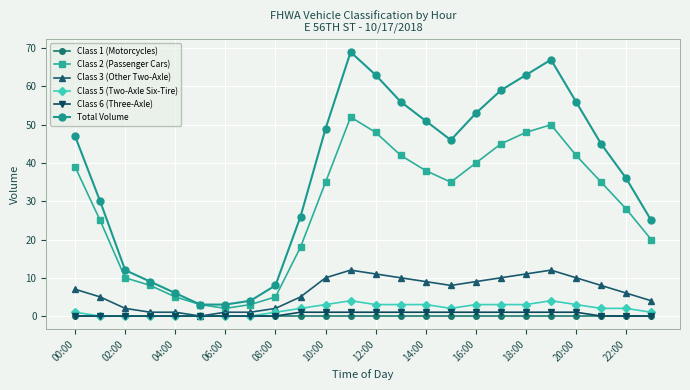

What are all the series names shown in the legend?

Class 1 (Motorcycles), Class 2 (Passenger Cars), Class 3 (Other Two-Axle), Class 5 (Two-Axle Six-Tire), Class 6 (Three-Axle), Total Volume